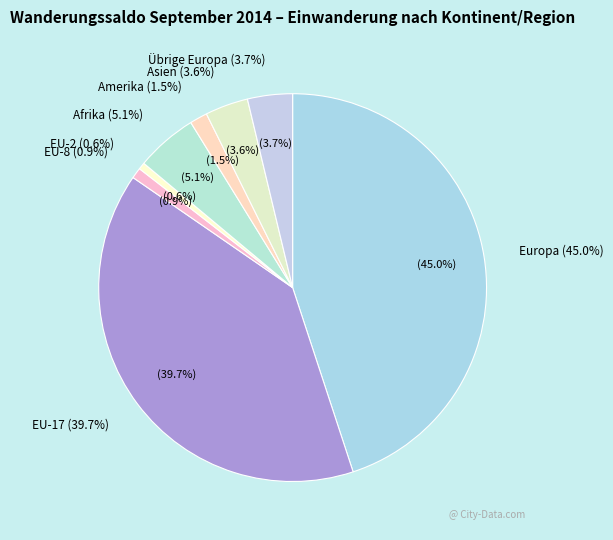

Is there a majority slice in this chart?

No